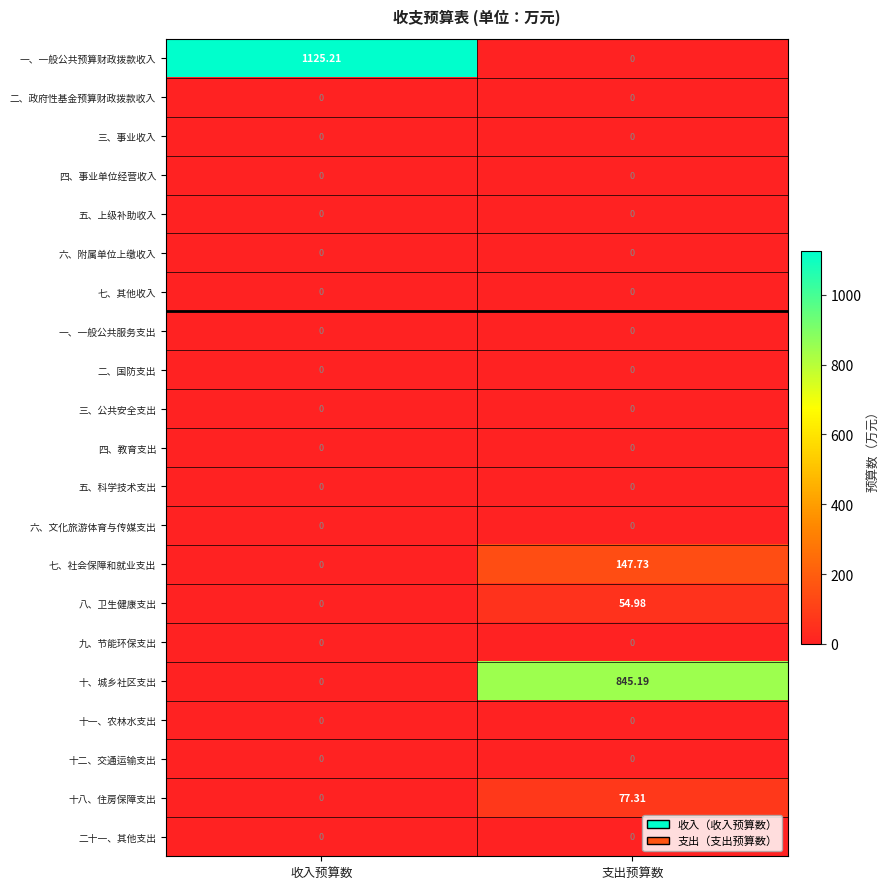

Which category has the lowest value in the 十八、住房保障支出 series?

收入预算数